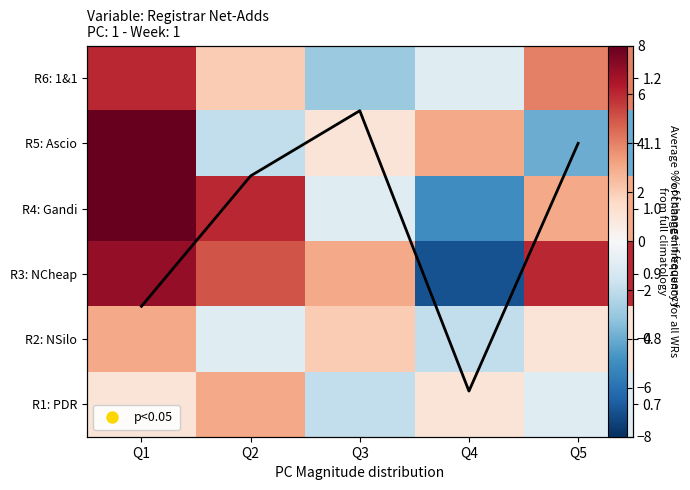

How many data points does each series have?

5